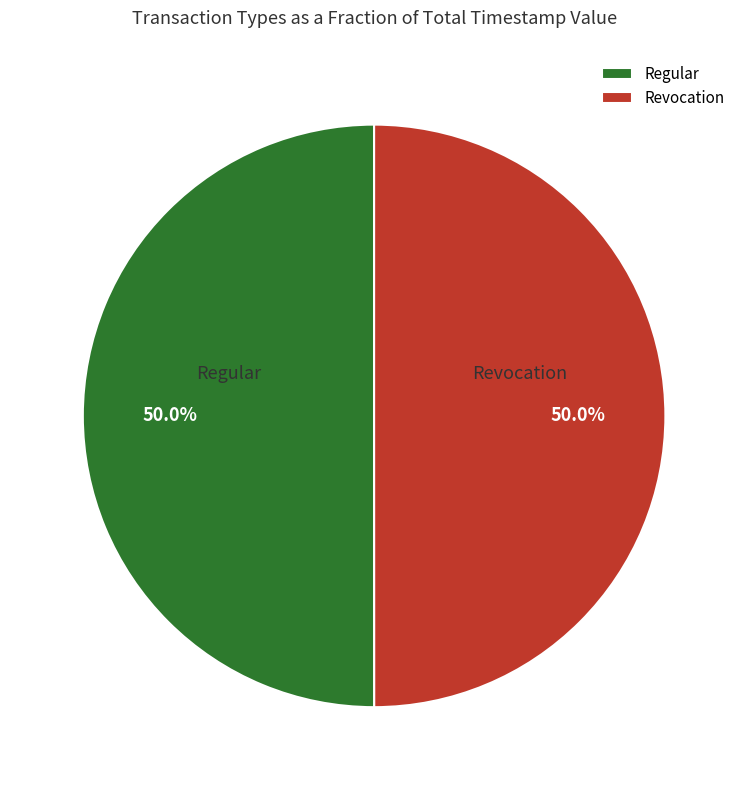

Which category accounts for the majority?

Regular